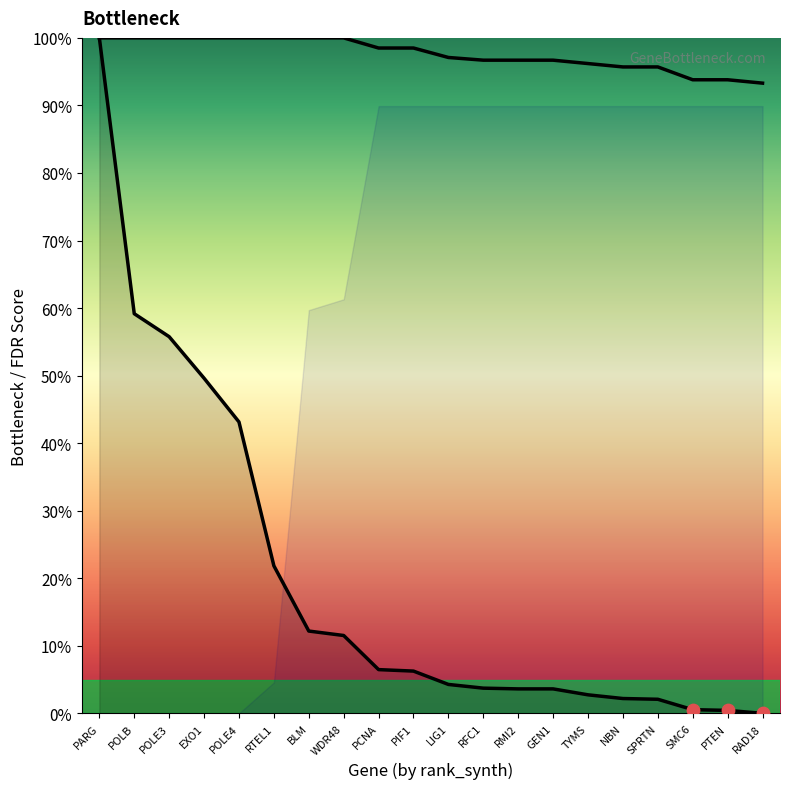

What is the total value across all series at PARG?

200.0